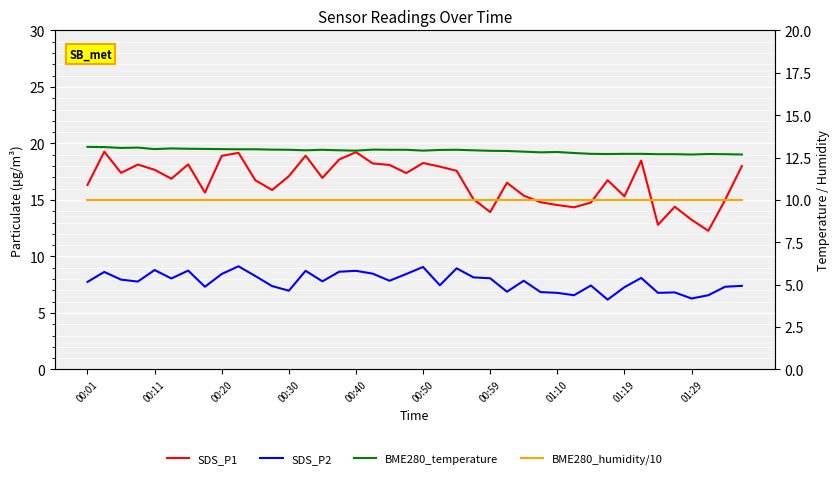

True or false: BME280_humidity/10 has a value of 10.0 at 00:11.

True